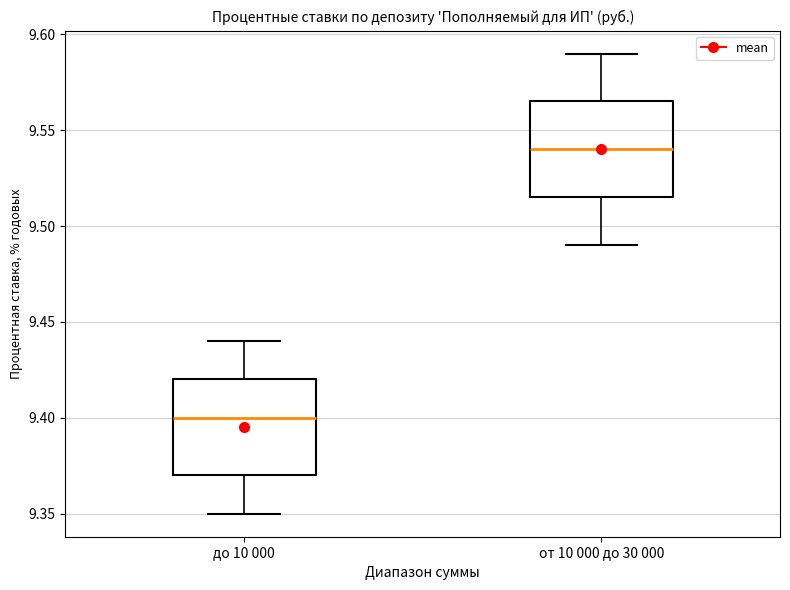

Reading left to right, read every box against the y-axis: the position of its median line, the range the box covers, and the ends of its whiskers. The values are not printed on the chart, so give them approximately, as read against the axis.

до 10 000: median 9.400, box 9.370 to 9.420, whiskers 9.350 to 9.440
от 10 000 до 30 000: median 9.540, box 9.515 to 9.565, whiskers 9.490 to 9.590